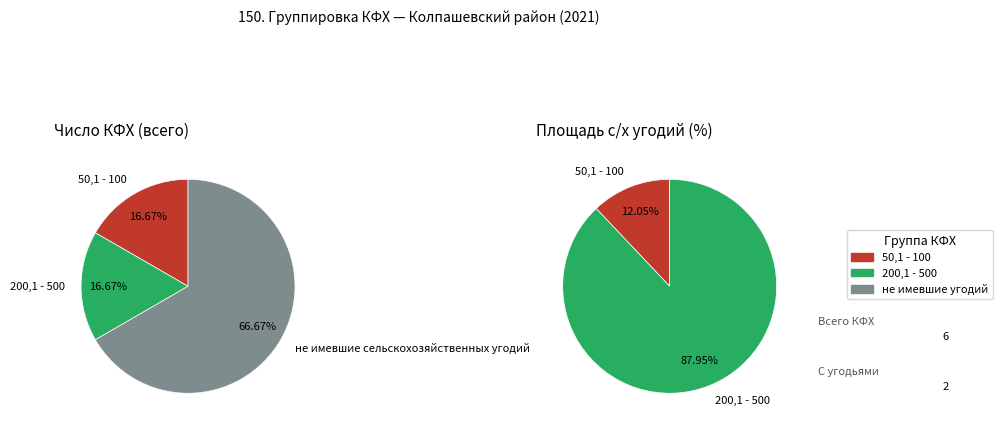

Is не имевшие сельскохозяйственных угодий the majority of the pie?

Yes